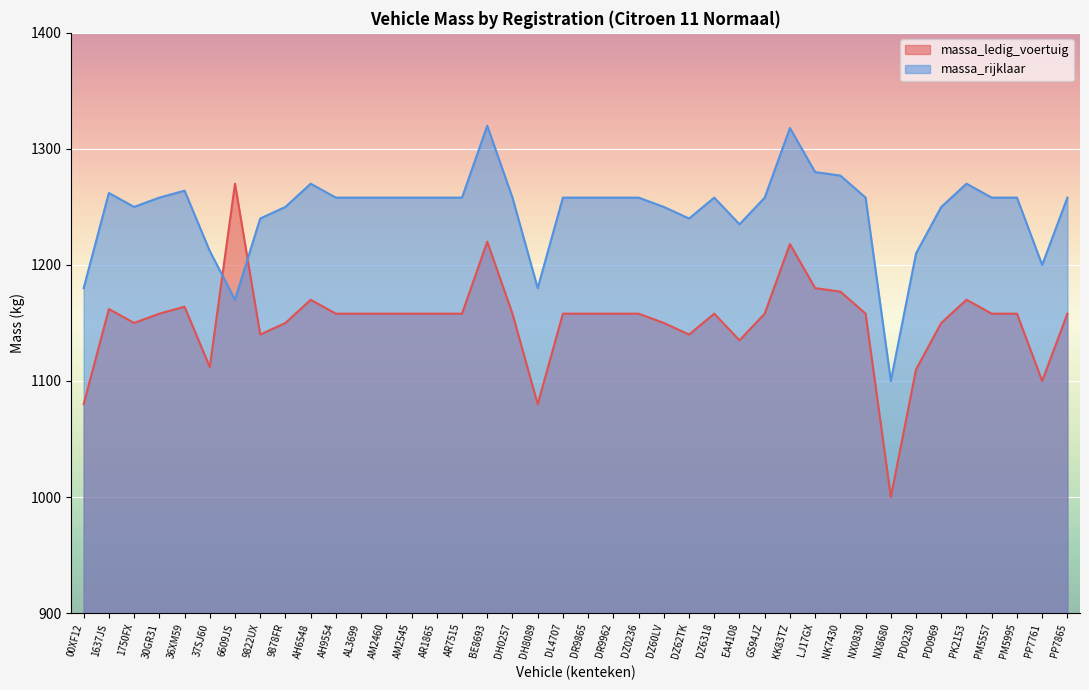

True or false: massa_ledig_voertuig has more than 2 interior local peaks.

True